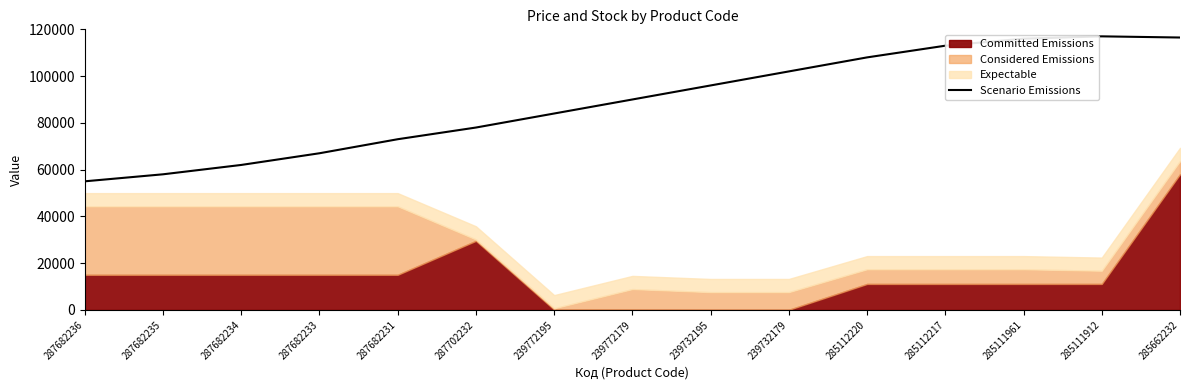

Reading right to left, list all the values displayed in this chart.

285662232=116500	285111912=117000	285111961=116000	285112217=113000	285112220=108000	239732179=102000	239732195=96000	239772179=90000	239772195=84000	287702232=78000	287682231=73000	287682233=67000	287682234=62000	287682235=58000	287682236=55000